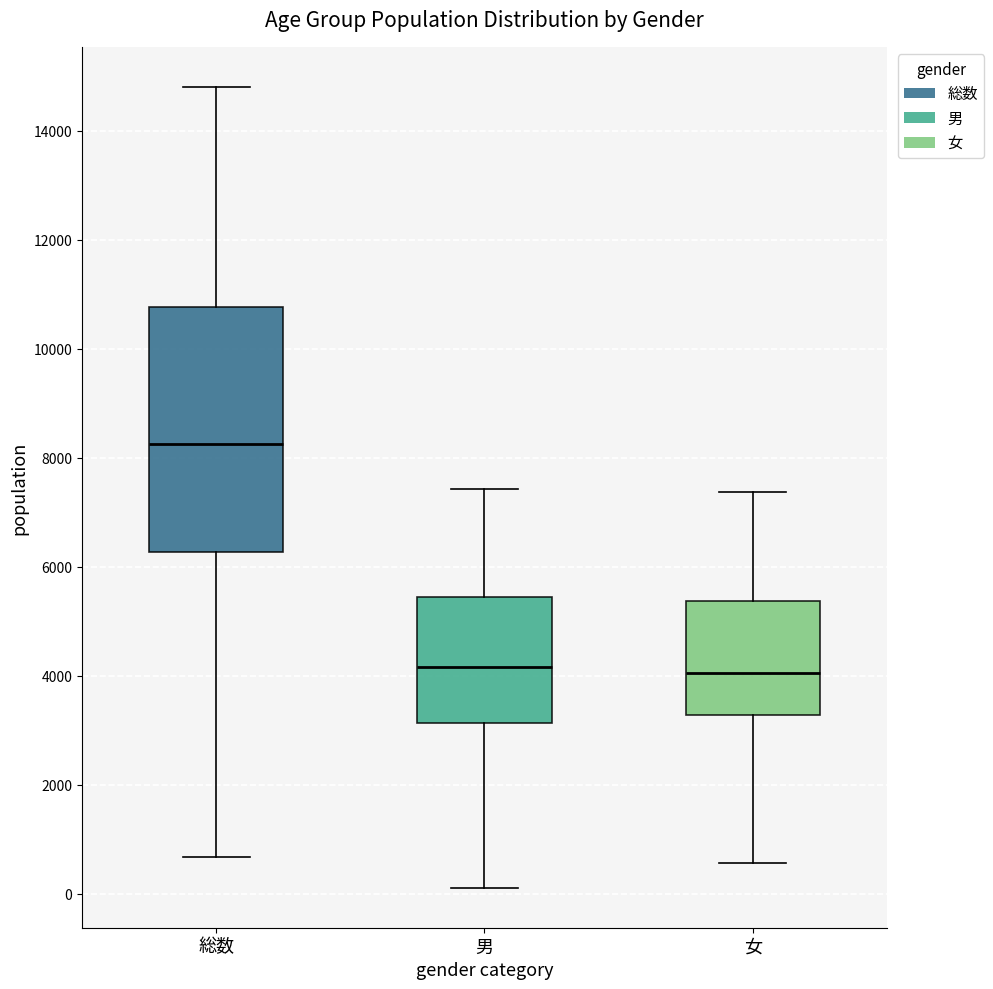

Which box is the tallest, from its lower edge to its upper edge?

総数